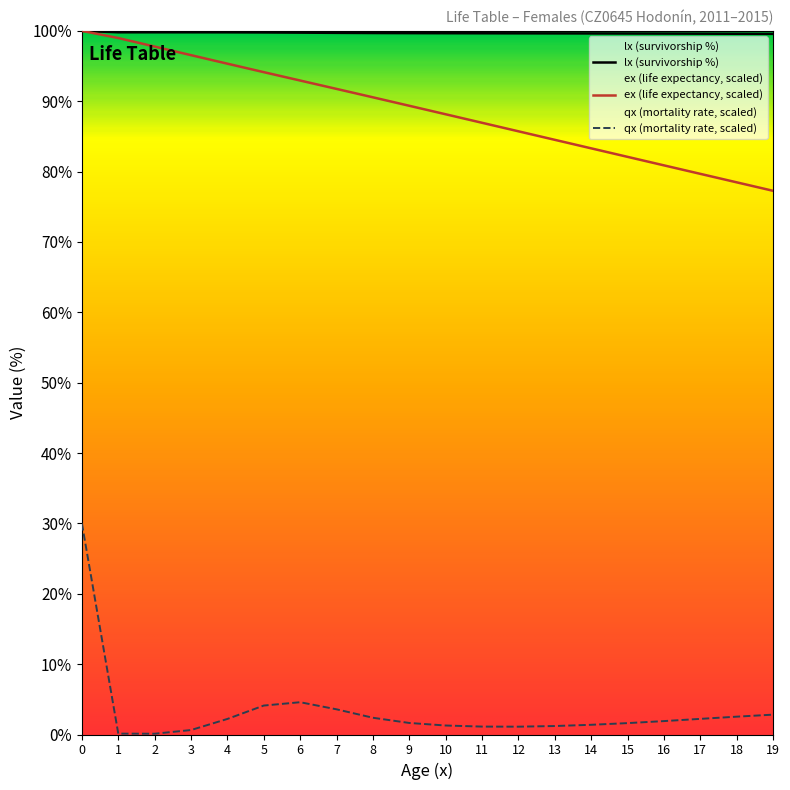

What are all the series names shown in the legend?

lx, ex, qx